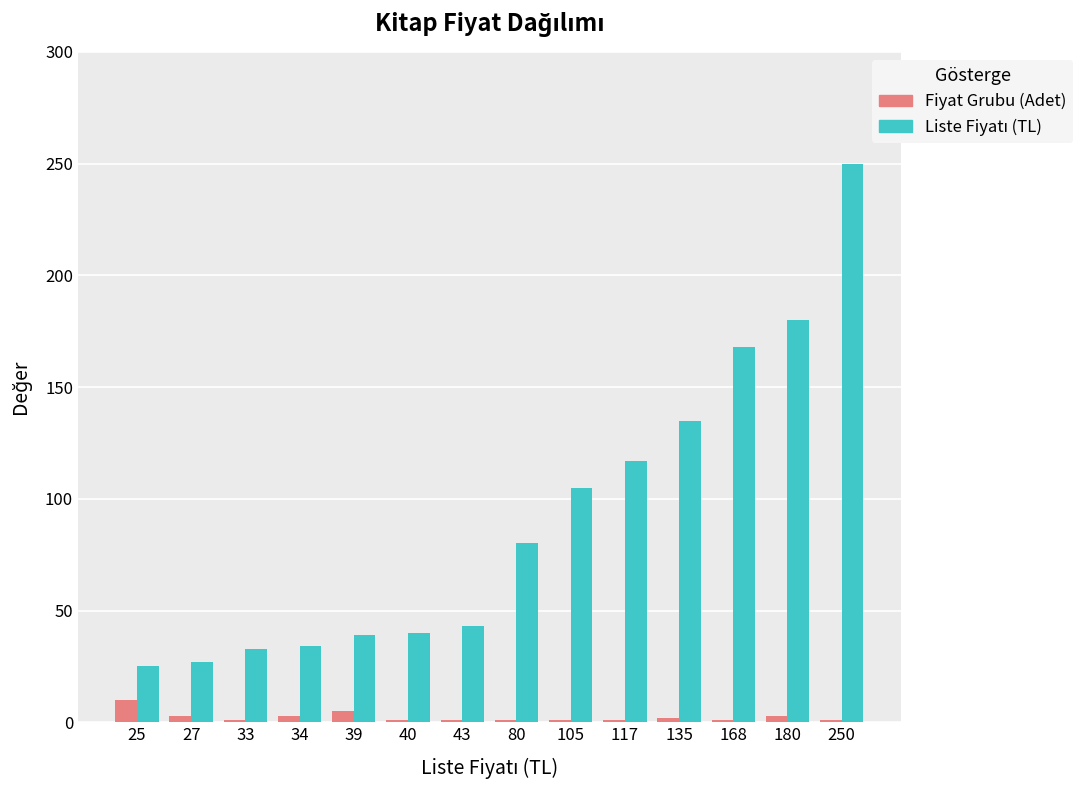

How many values in the Fiyat Grubu (Adet) series exceed 1?

6